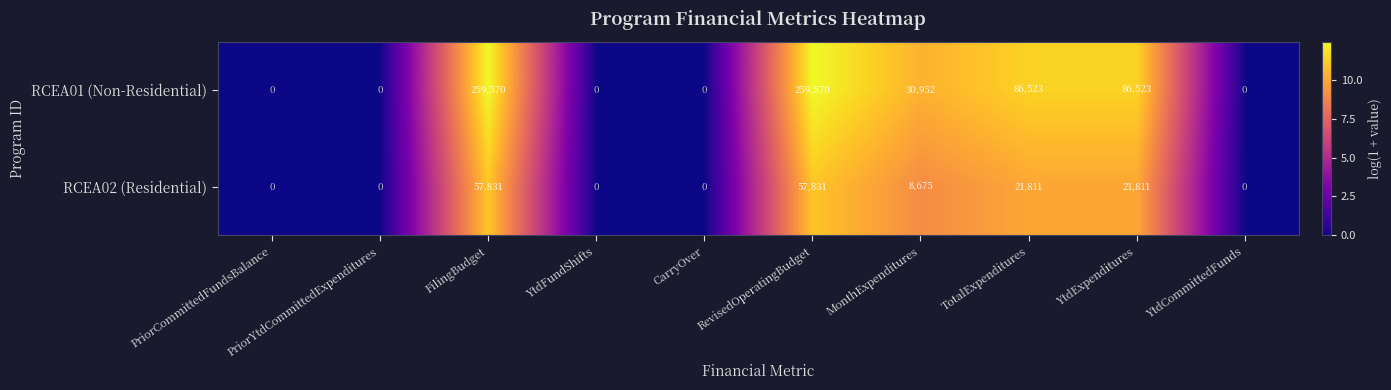

How many data points does each series have?

10